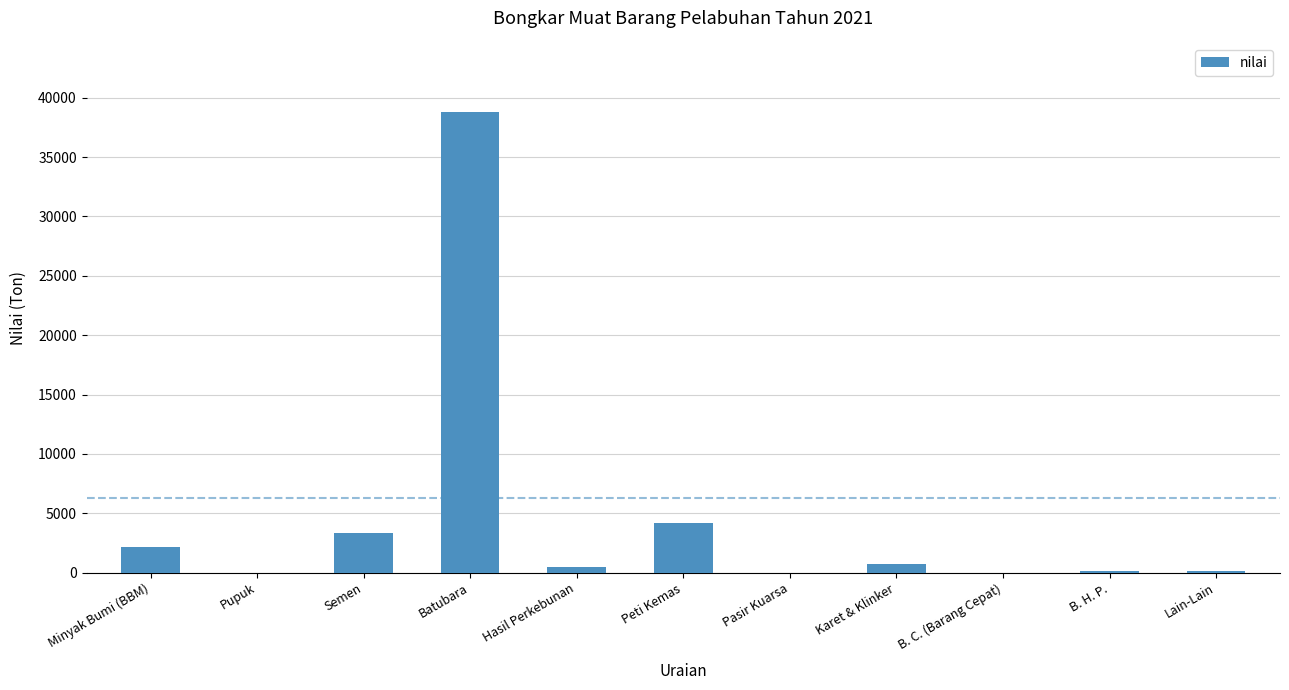

How many categories are shown in the chart?

11